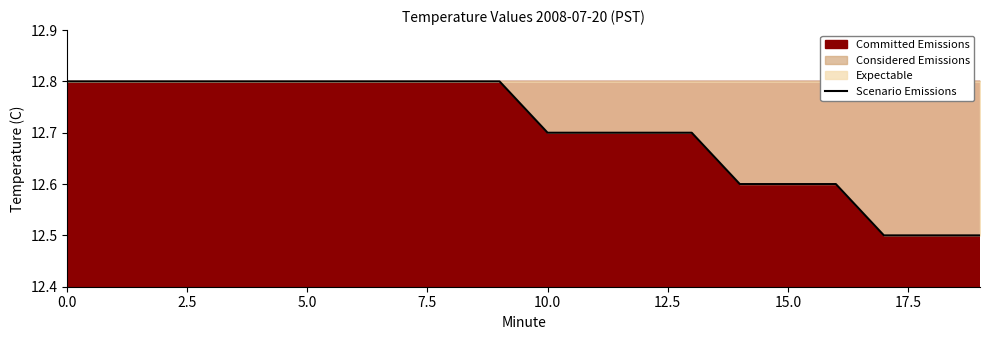

How many categories are shown in the chart?

20